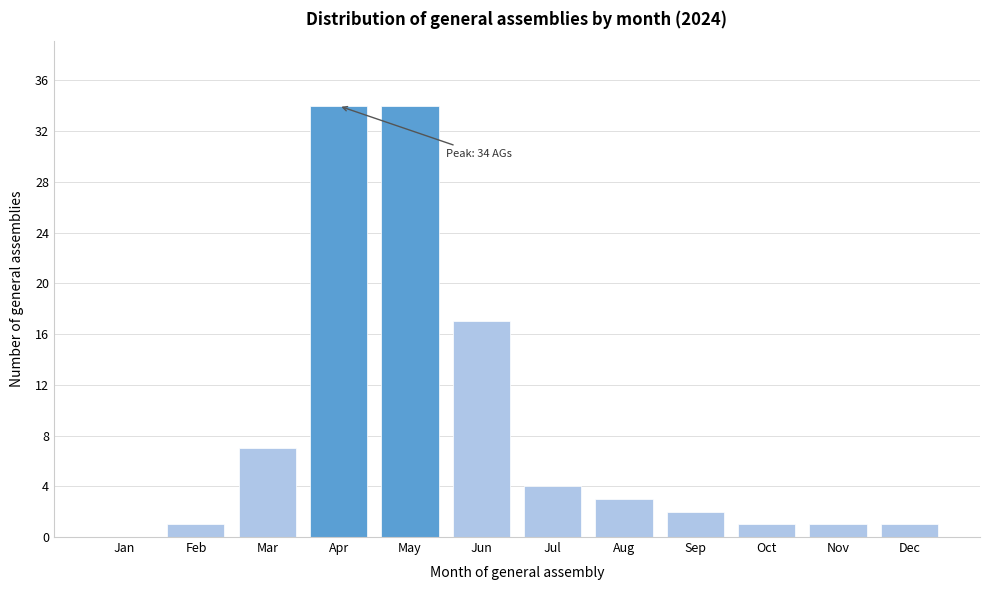

Reading left to right, extract all data points from this chart.

Jan=0	Feb=1	Mar=7	Apr=34	May=34	Jun=17	Jul=4	Aug=3	Sep=2	Oct=1	Nov=1	Dec=1